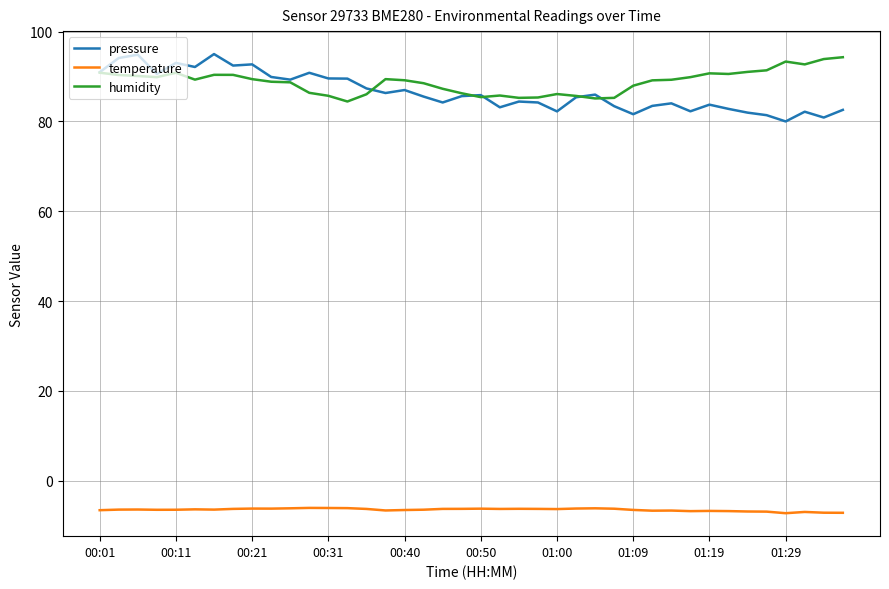

What is the highest value of the humidity series?

94.3